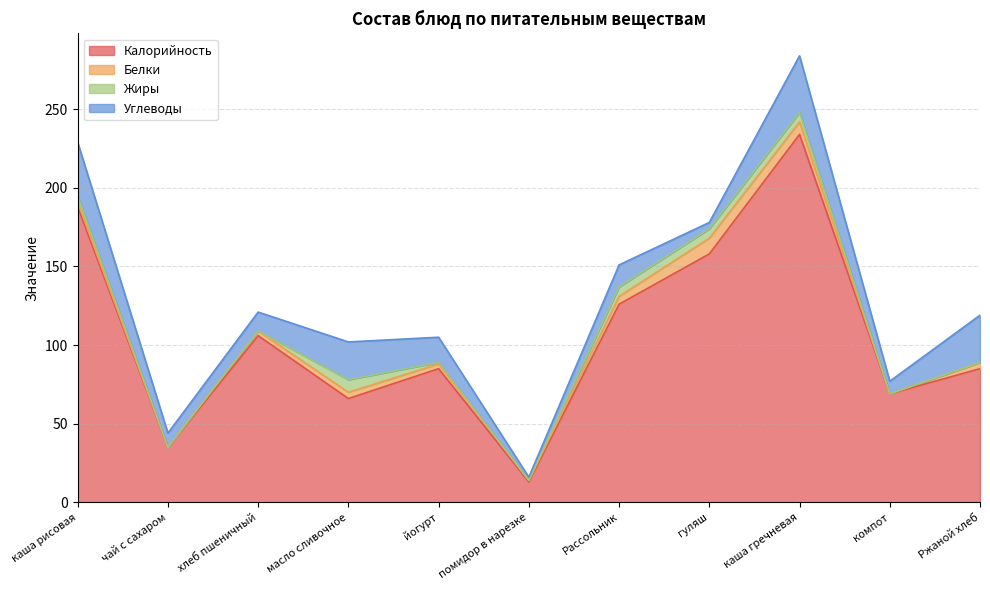

True or false: Калорийность and Углеводы cross at least once.

False